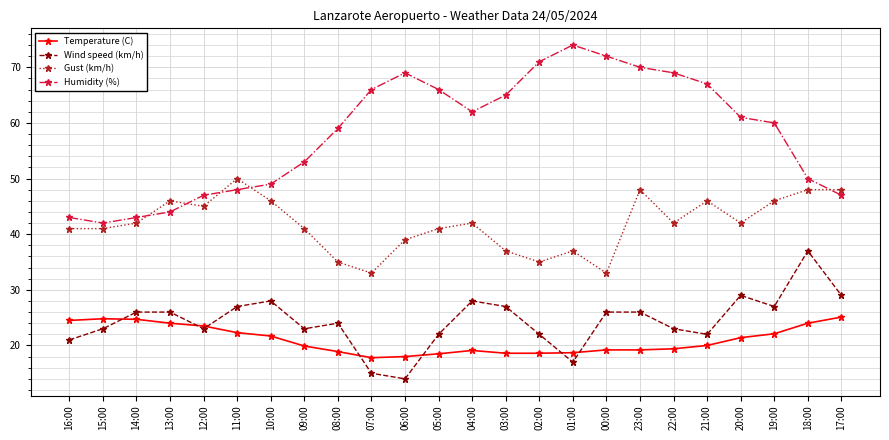

Which series has the largest total across all categories?

Humidity (%)